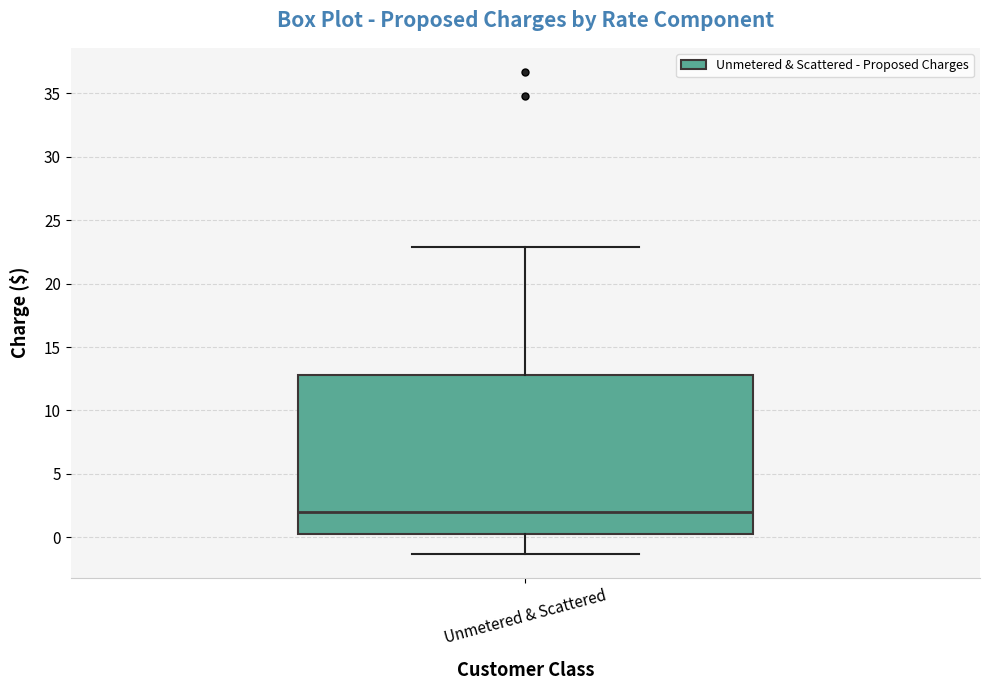

Transcribe this box plot: give where the median line is, the range the box spans, and where the two whiskers end, as read against the y-axis. The values are not printed on the chart, so give them approximately, as read against the axis.

median 2.0, box 0.0 to 13.0, whiskers -1.5 to 23.0